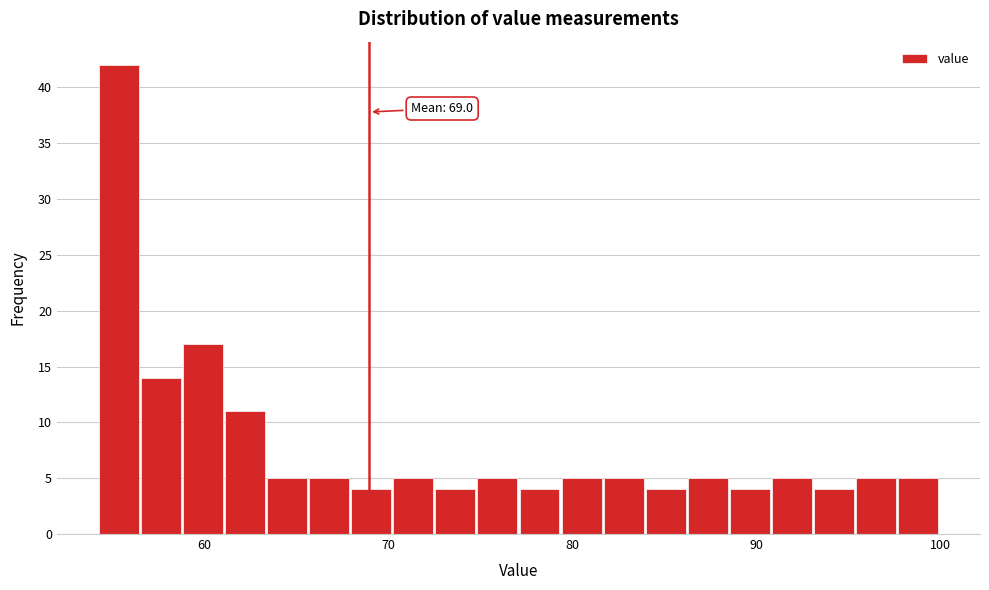

Around what value on the x-axis is the tallest bar? Give the approximate position of its centre, as read against the axis.

55